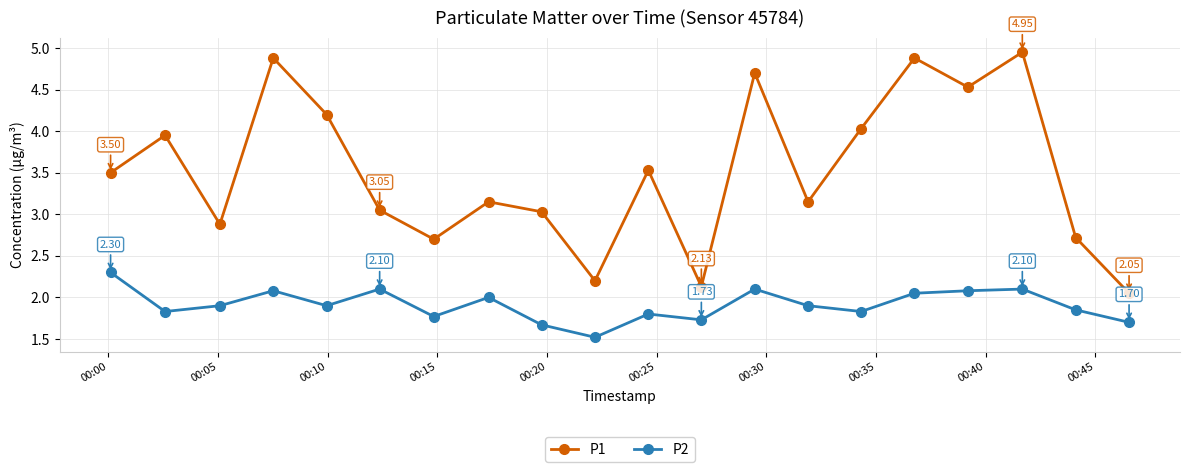

Does the chart have visible grid lines?

Yes